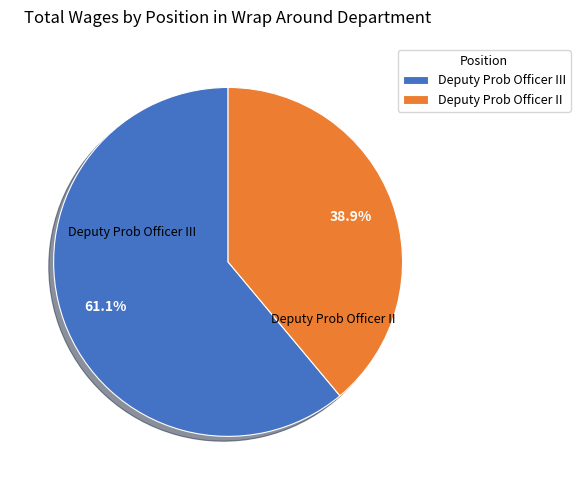

What portion of the pie excludes Deputy Prob Officer III?

38.9%